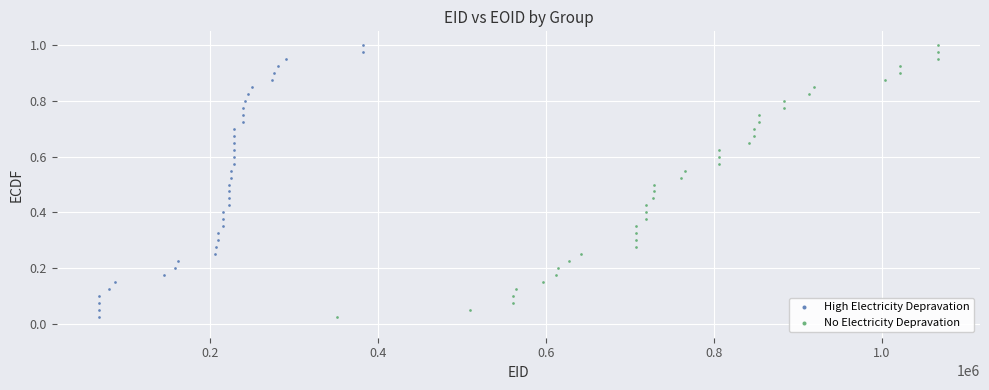

What are all the series names shown in the legend?

High Electricity Depravation, No Electricity Depravation